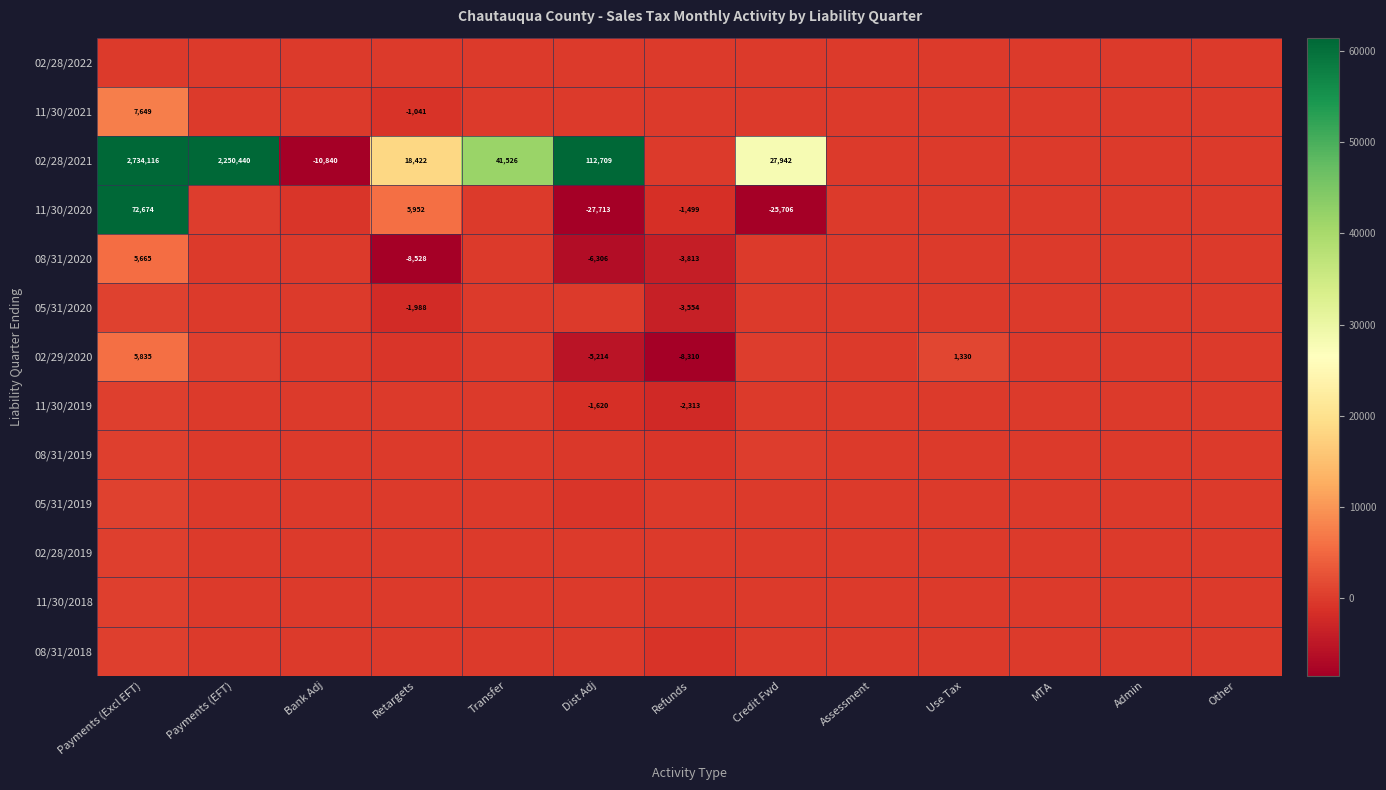

At which category is the sum across all series the highest?

Payments (Excl EFT)